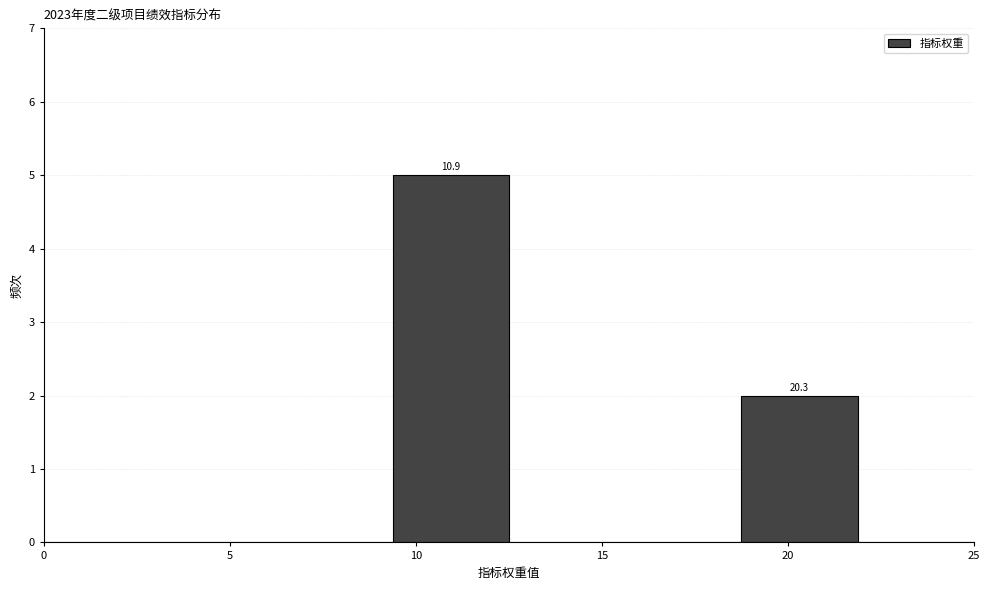

Over which range of the x-axis is the bar tallest?

9.5 to 12.5